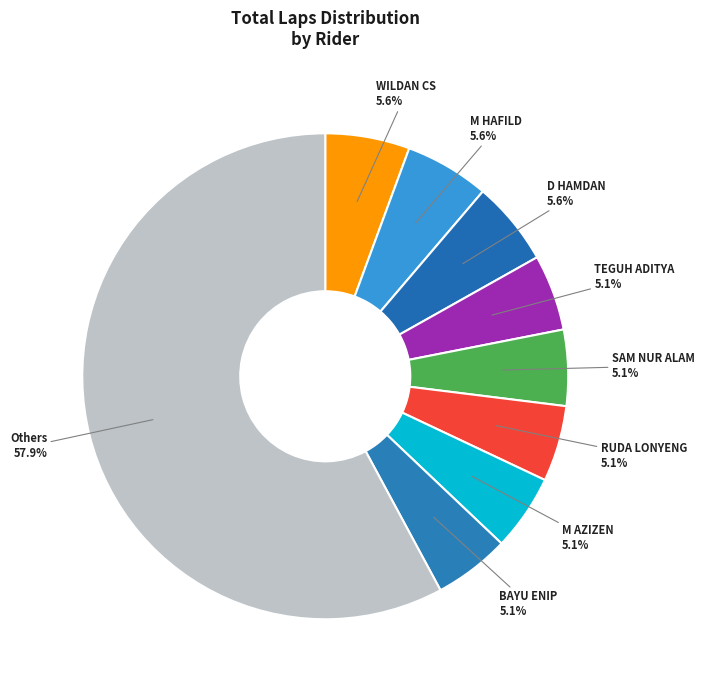

Which has a higher value, TEGUH ADITYA 5.1% or WILDAN CS 5.6%?

WILDAN CS 5.6%